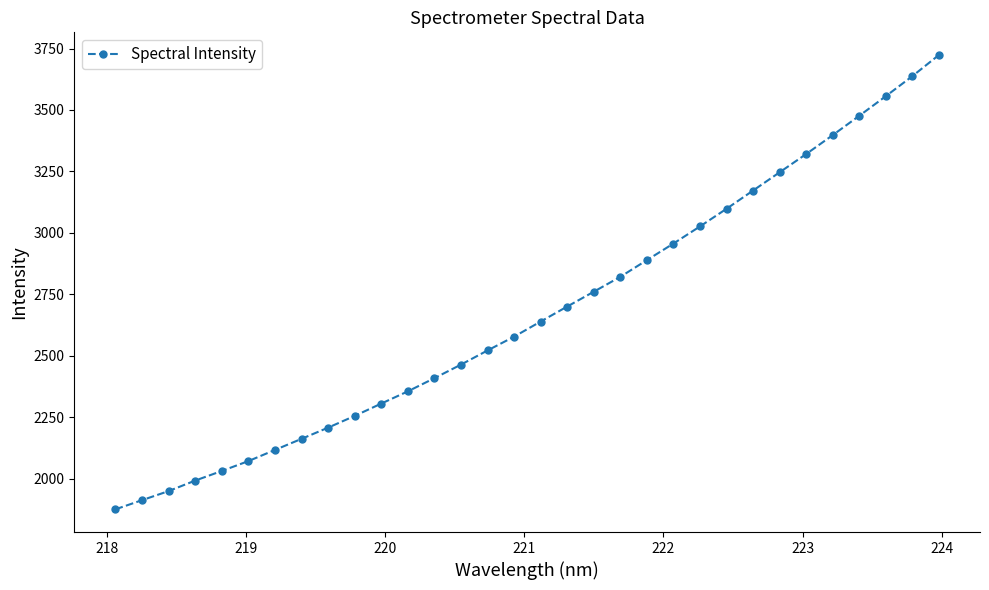

What is the difference between the maximum and minimum values?

1848.7